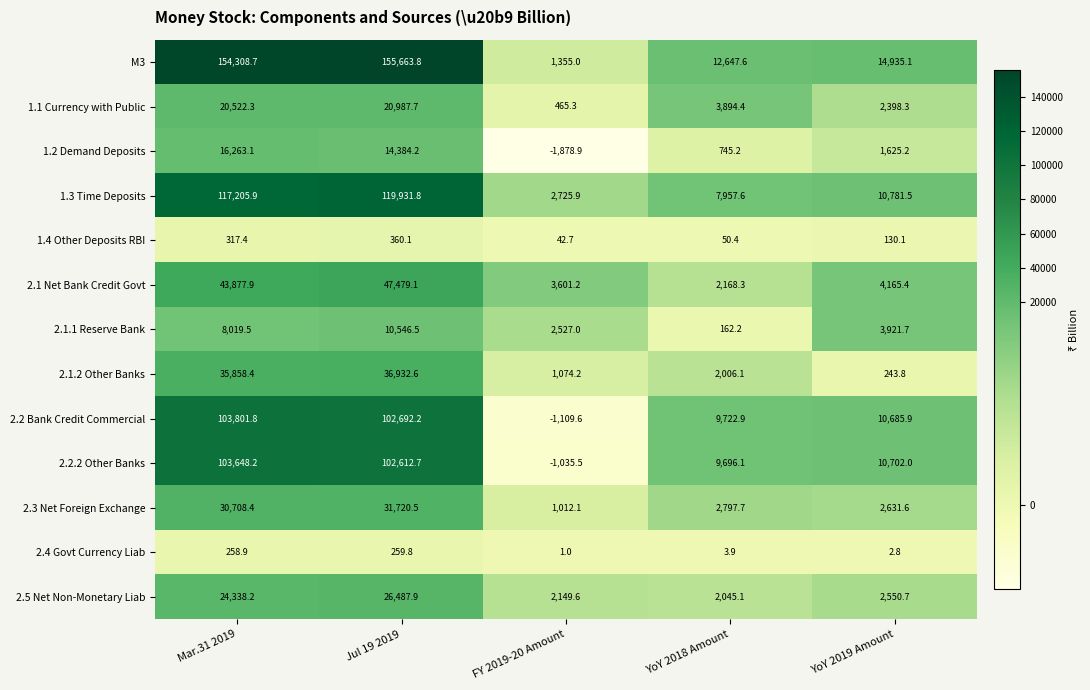

List the series in order of their peak value, lowest first.

2.4 Govt Currency Liab, 1.4 Other Deposits RBI, 2.1.1 Reserve Bank, 1.2 Demand Deposits, 1.1 Currency with Public, 2.5 Net Non-Monetary Liab, 2.3 Net Foreign Exchange, 2.1.2 Other Banks, 2.1 Net Bank Credit Govt, 2.2.2 Other Banks, 2.2 Bank Credit Commercial, 1.3 Time Deposits, M3